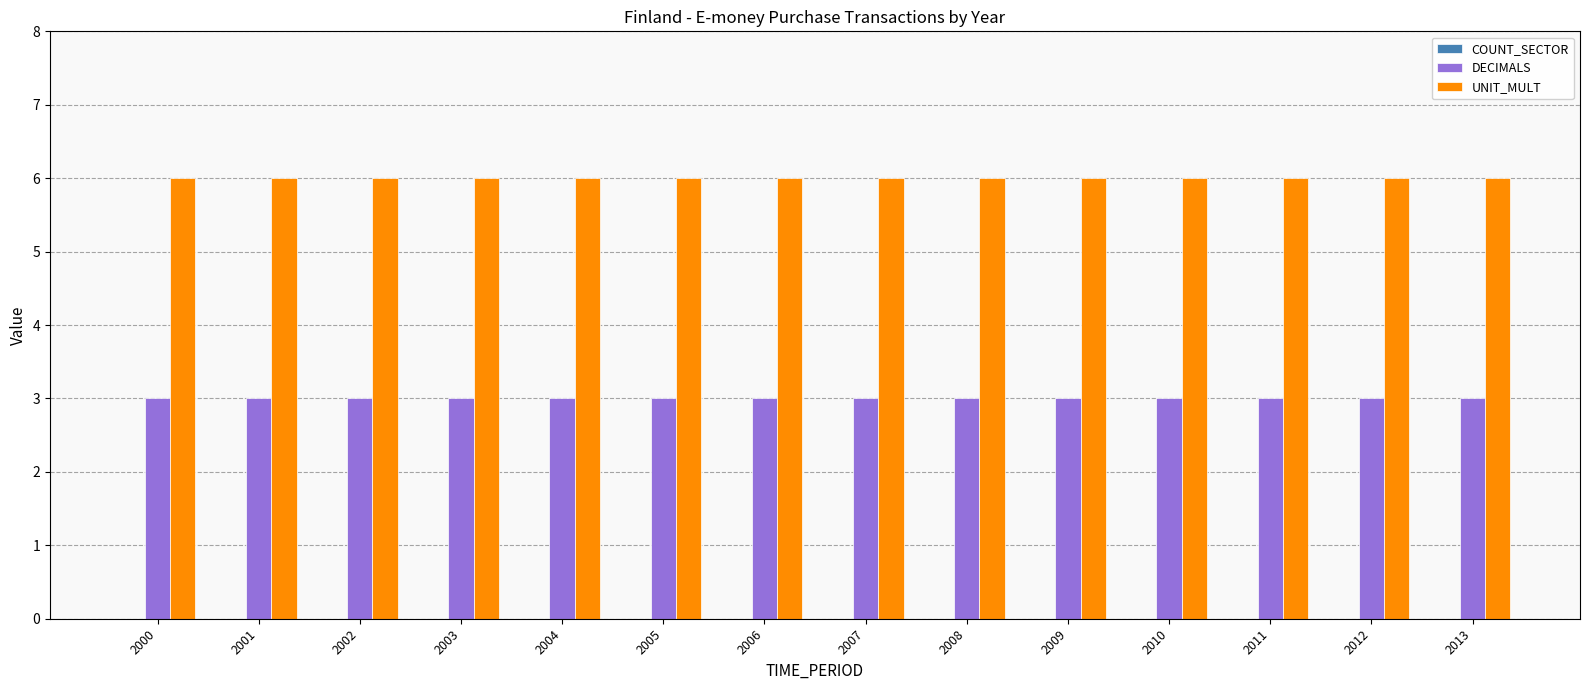

What is the difference between the highest and lowest values at 2001?

3